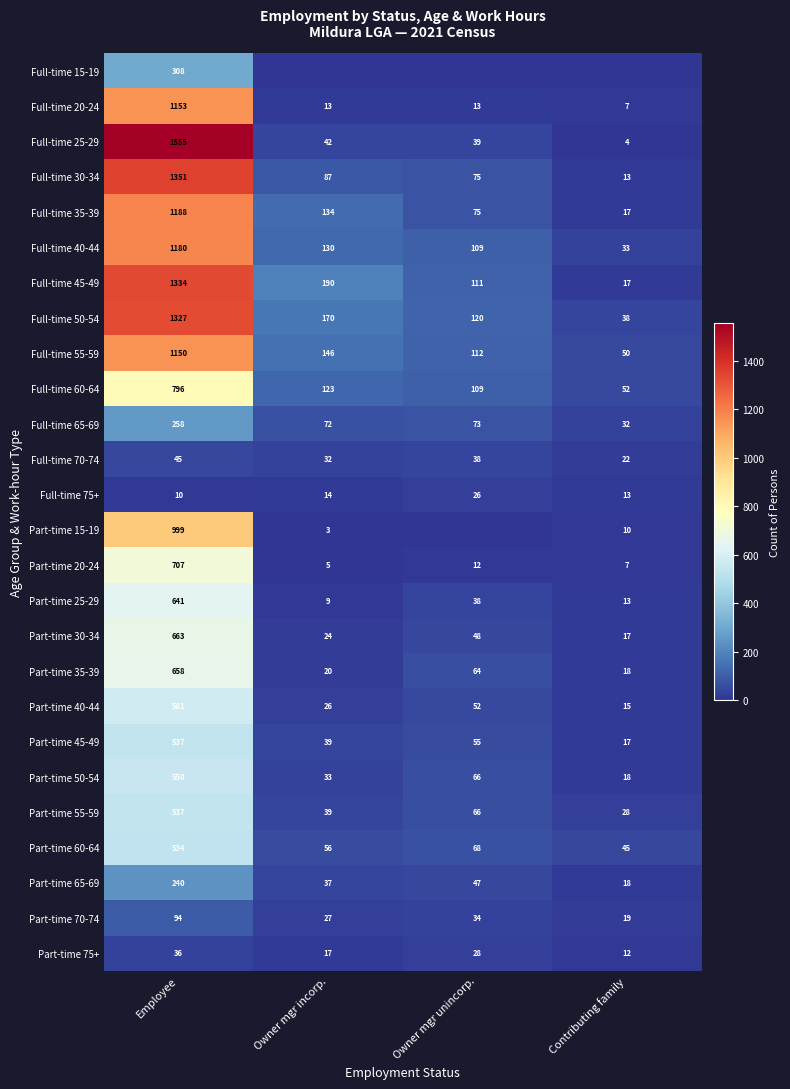

Rank the categories by Full-time 45-49 value from highest to lowest.

Employee, Owner mgr incorp., Owner mgr unincorp., Contributing family